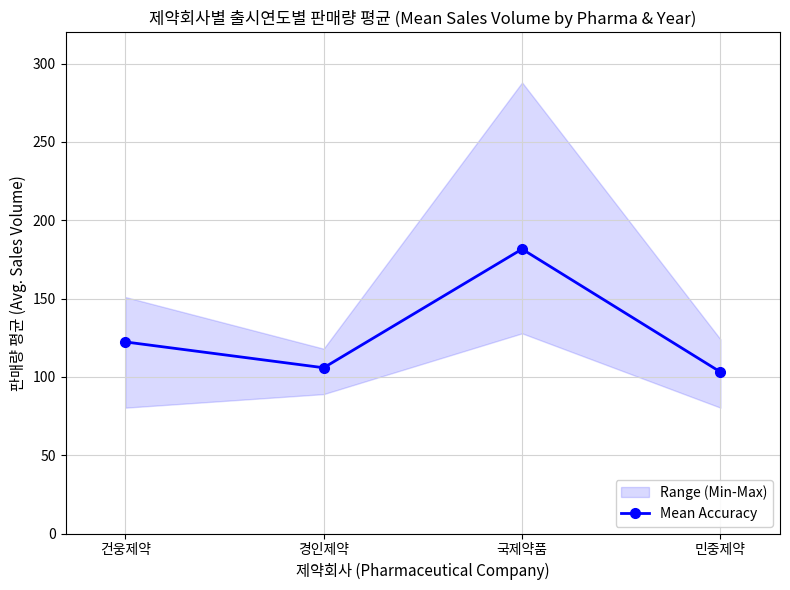

What is the ratio of the value at 건웅제약 to the value at 경인제약?

1.2